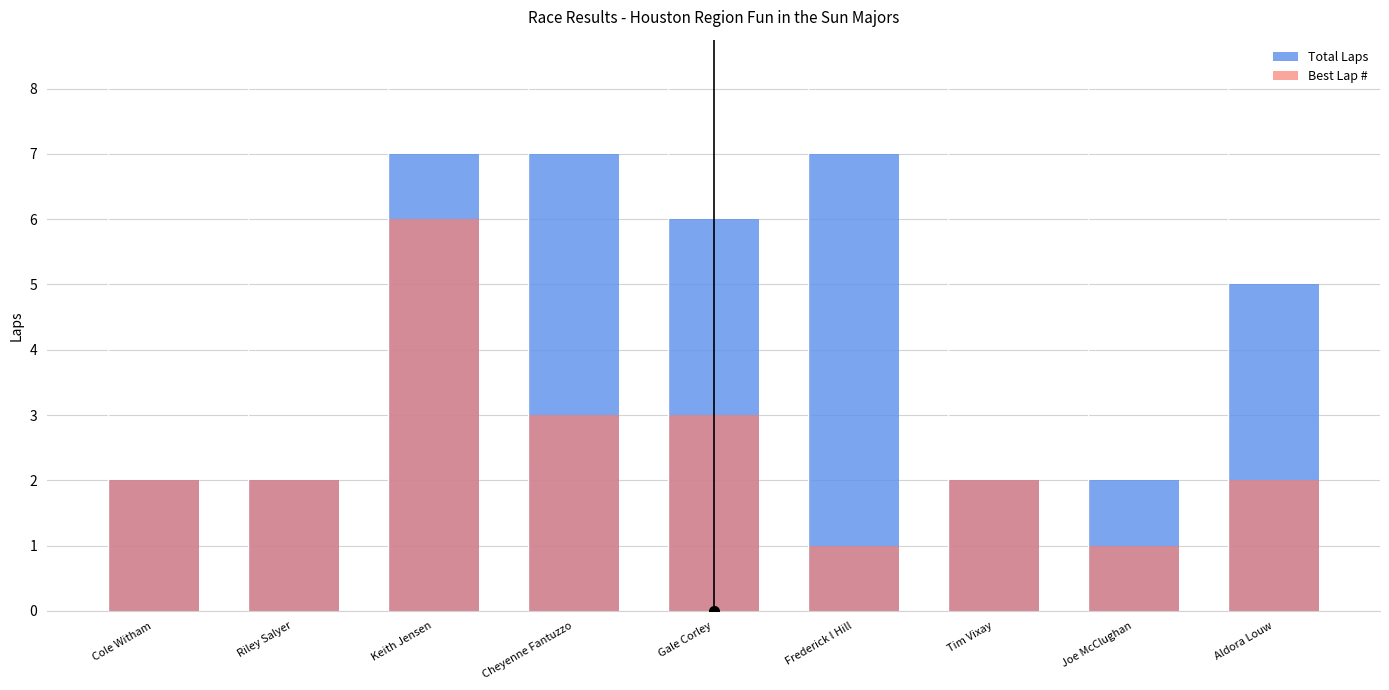

Does the chart contain stacked bars?

No